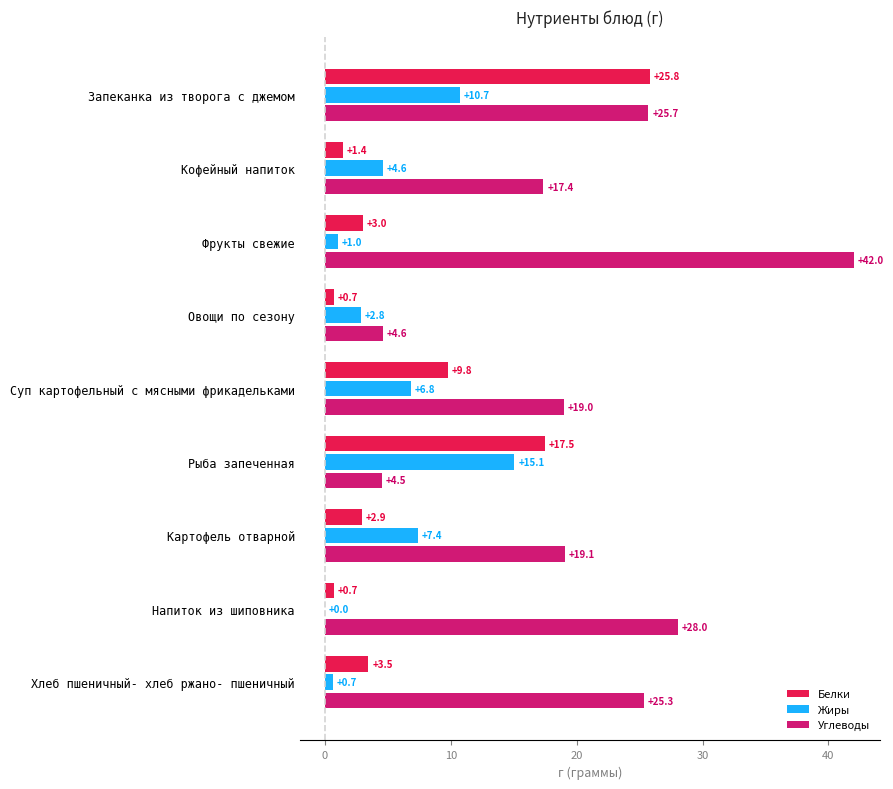

Is it true that Жиры equals 15.1 at Рыба запеченная?

True